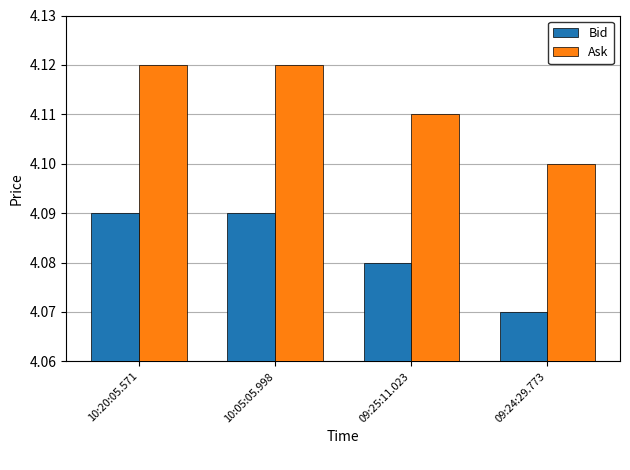

What are all the series names shown in the legend?

Bid, Ask